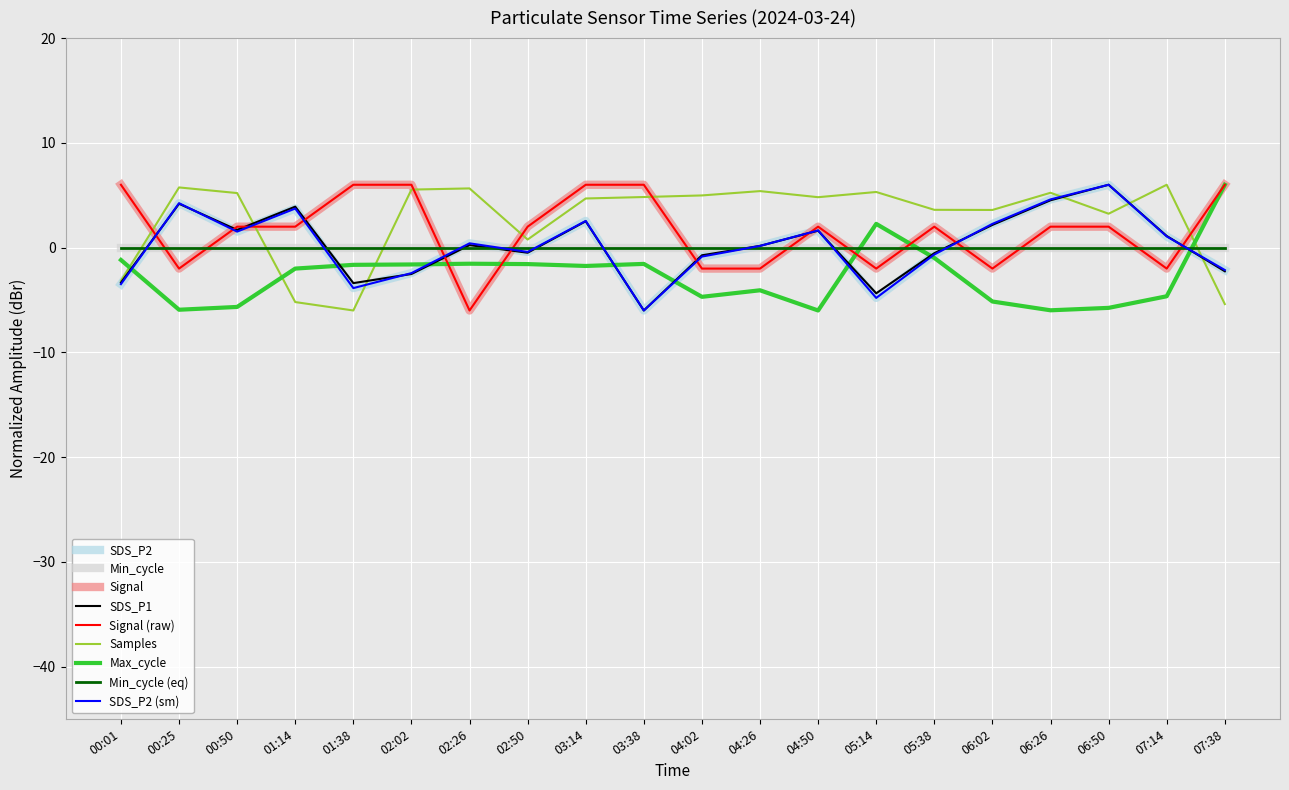

Rank the categories by SDS_P1 value from highest to lowest.

06:50, 06:26, 00:25, 01:14, 03:14, 06:02, 00:50, 04:50, 07:14, 02:26, 04:26, 02:50, 05:38, 04:02, 07:38, 02:02, 00:01, 01:38, 05:14, 03:38